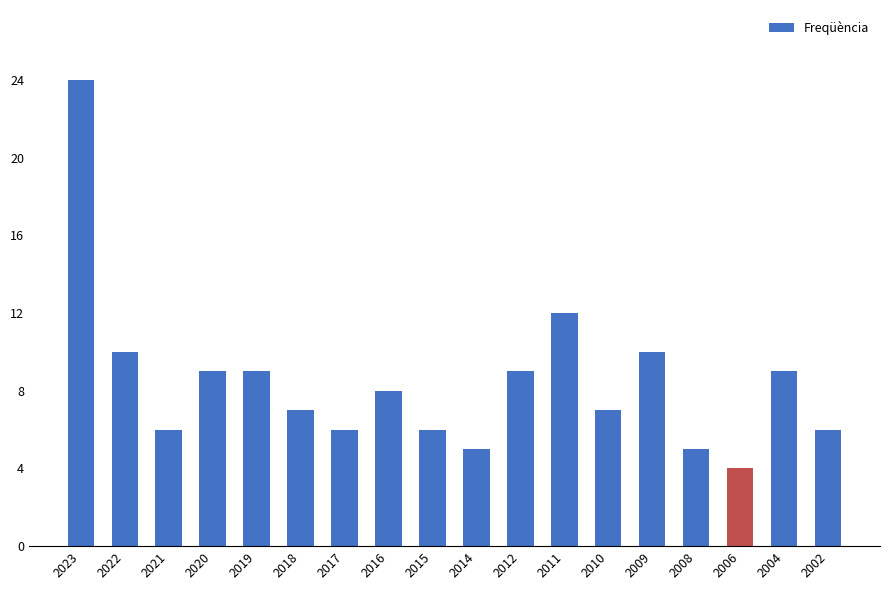

Reading right to left, transcribe all the data shown in this chart.

6	9	4	5	10	7	12	9	5	6	8	6	7	9	9	6	10	24